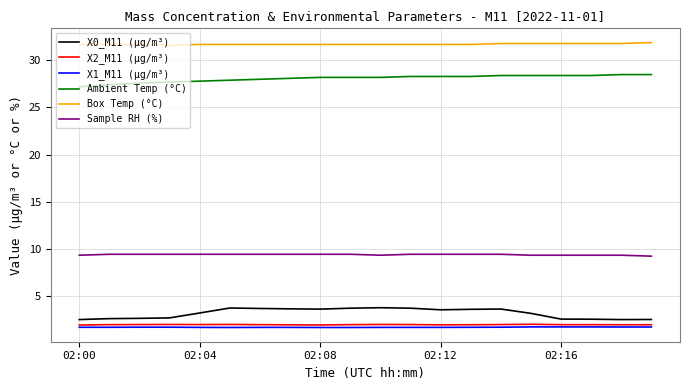

What is the difference between the maximum and minimum values in the X2_M11 (μg/m³) series?

0.1